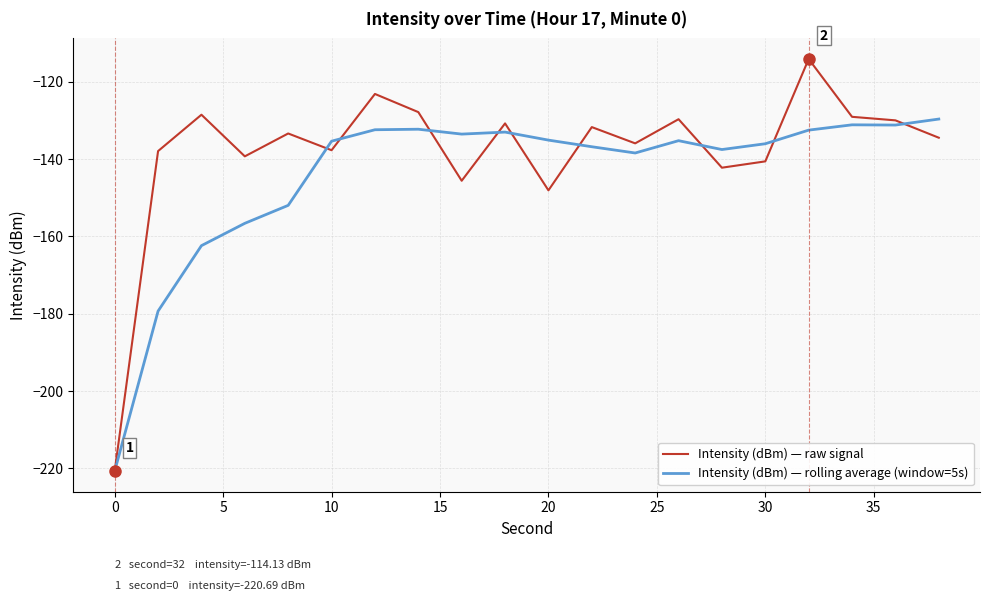

Which series has the largest range (max minus min)?

Intensity (dBm) — raw signal